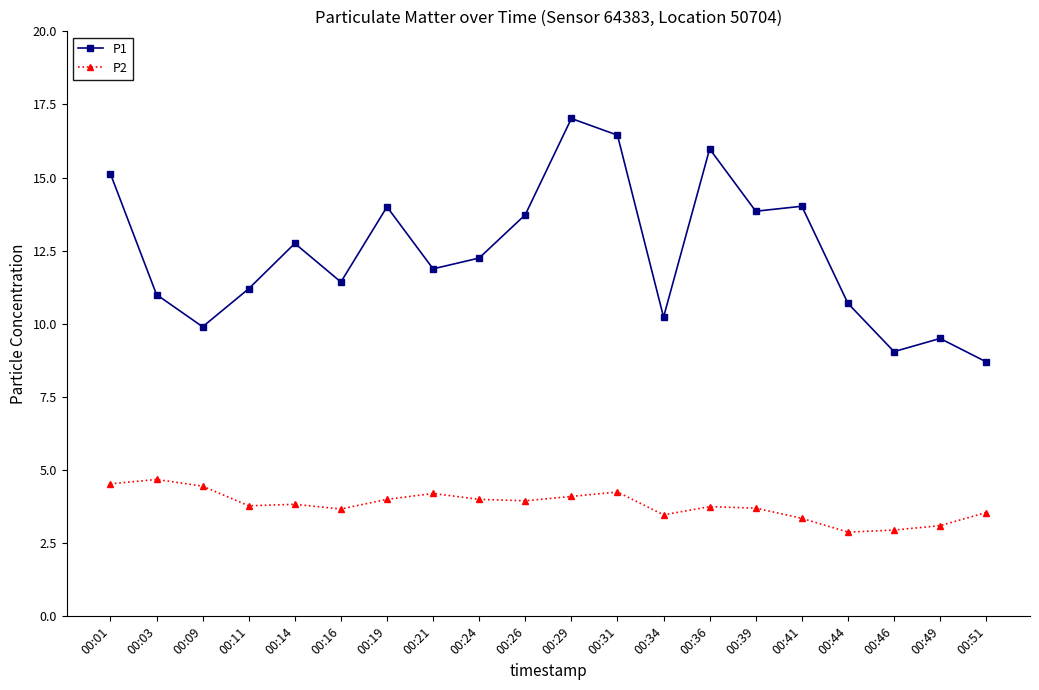

Rank the series by their maximum value, from highest to lowest.

P1, P2